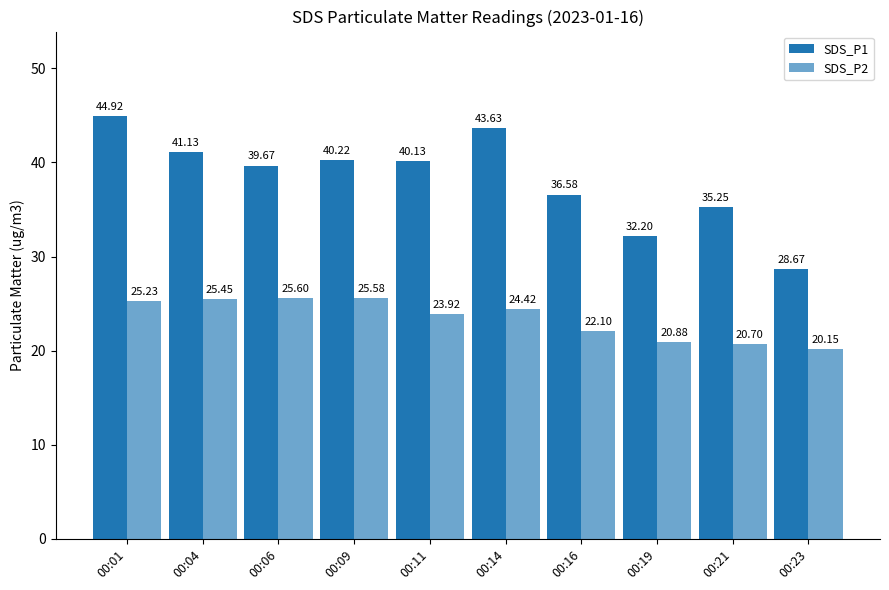

What is the highest value of the SDS_P2 series?

25.6